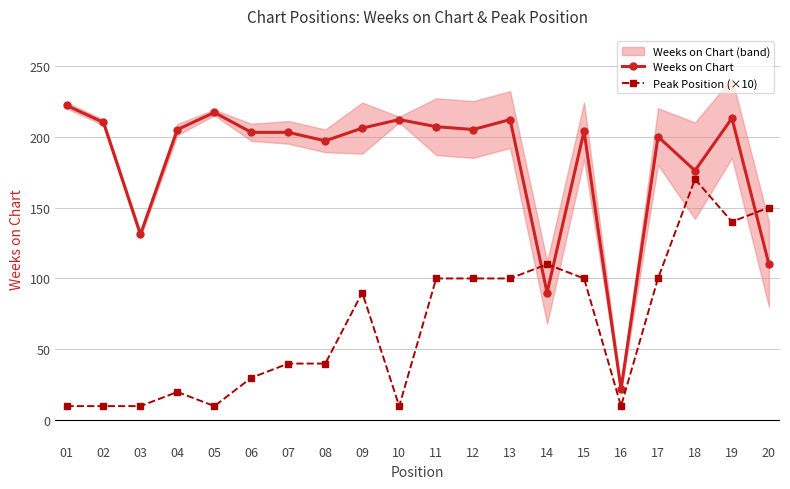

What is the smallest value displayed?

10